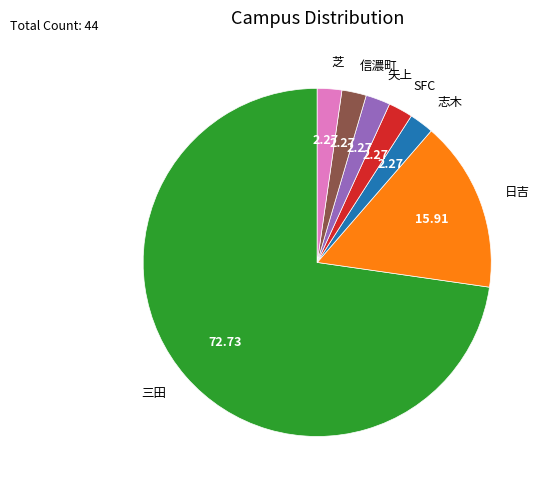

Which category accounts for the majority?

三田